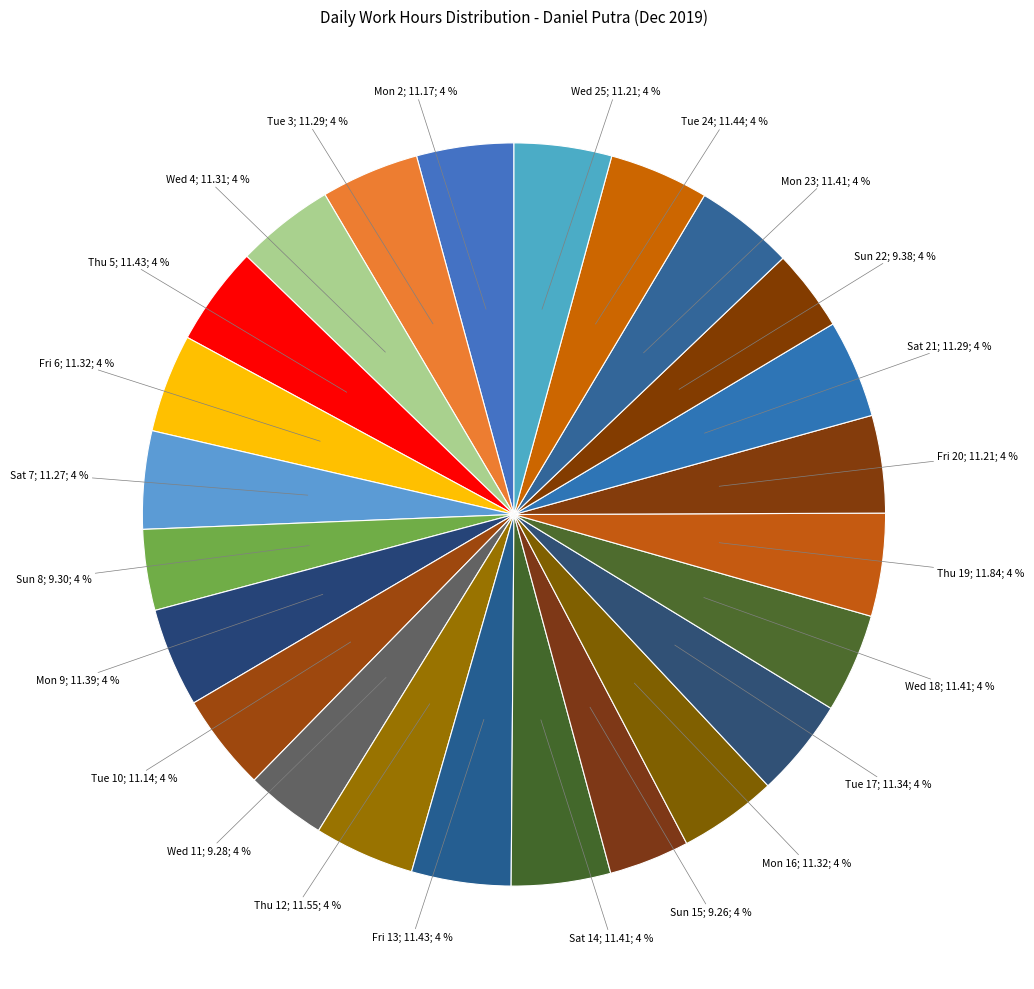

How many segments does this pie chart have?

24